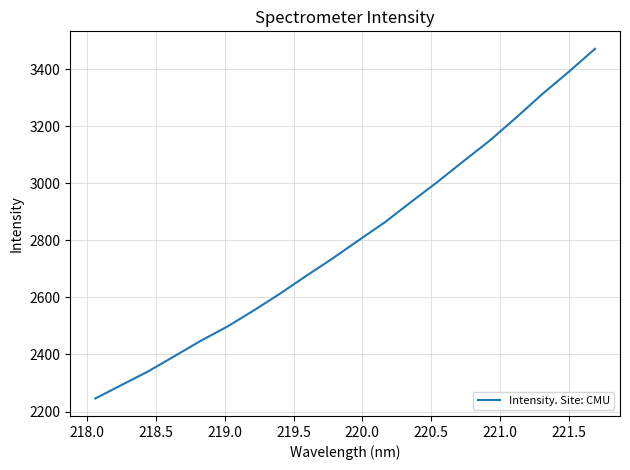

What is the minimum value shown in the chart?

2245.8